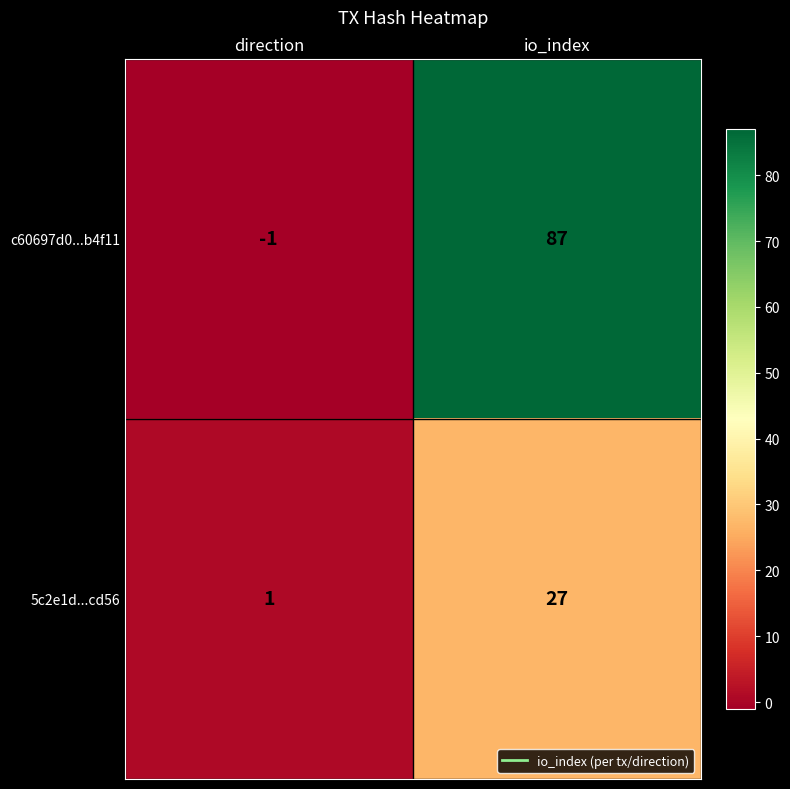

Reading left to right, what are all the values shown in this chart?

c60697d0...b4f11: -1	87
5c2e1d...cd56: 1	27